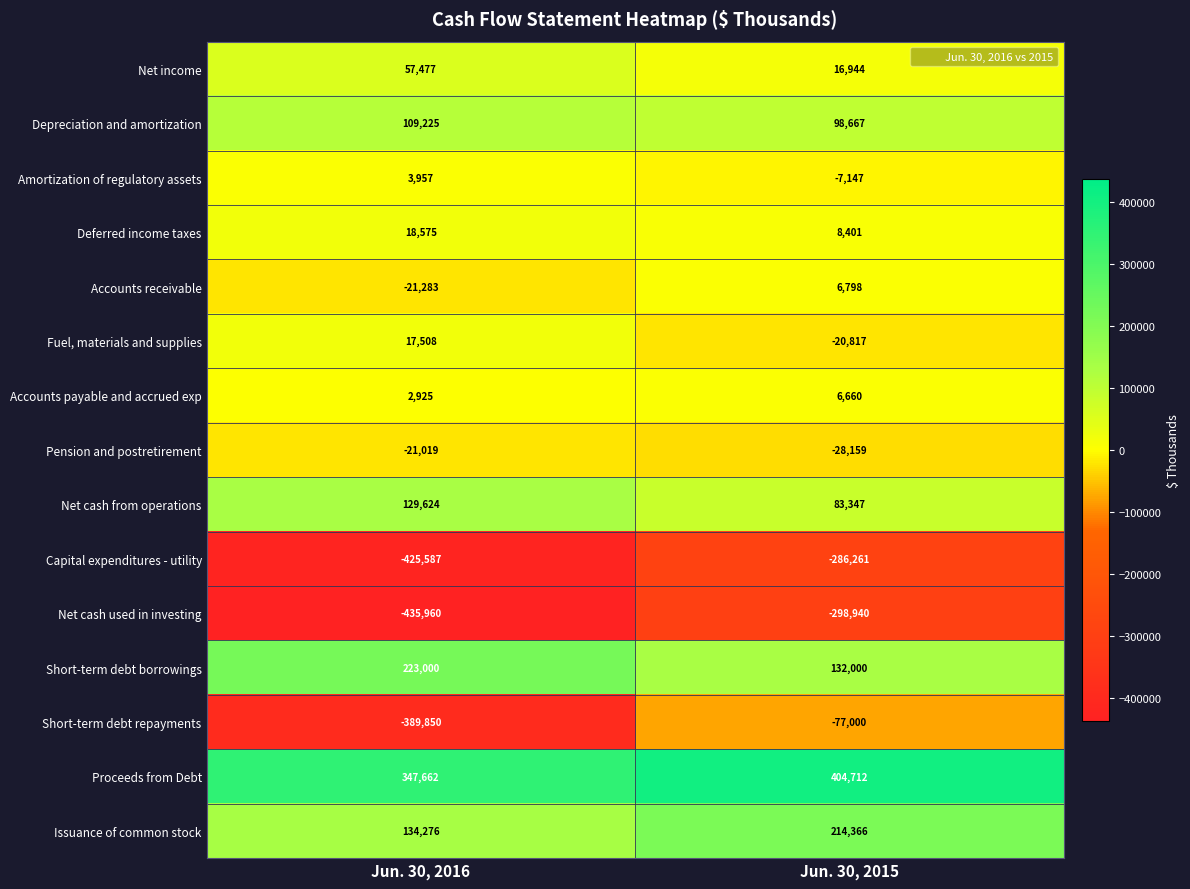

The Capital expenditures - utility series shows -286261 at Jun. 30, 2015. True or false?

True